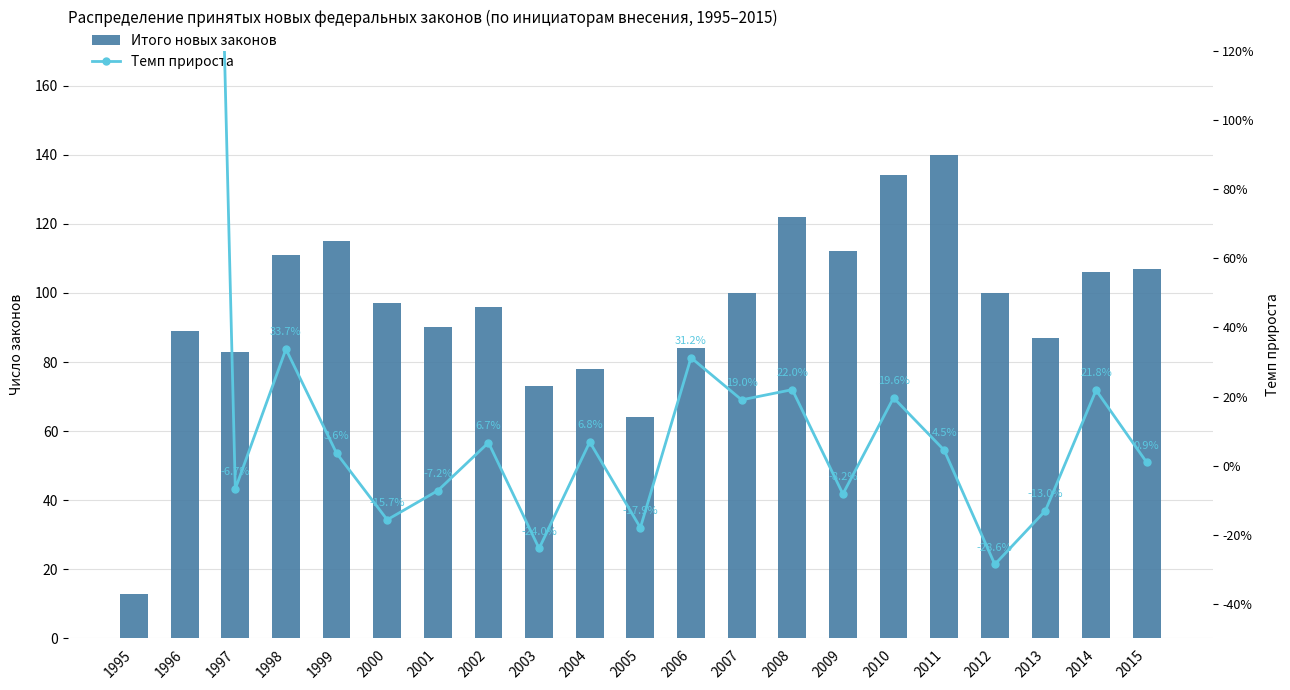

What is the value of the 11th bar from the left?

64